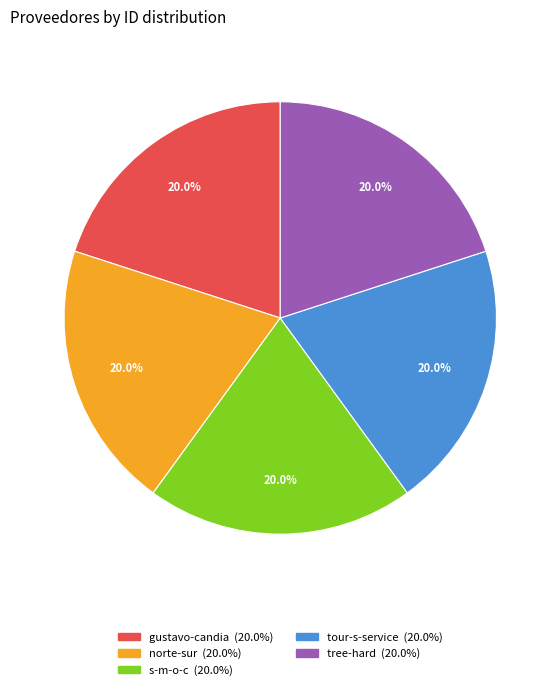

How many segments does this pie chart have?

5